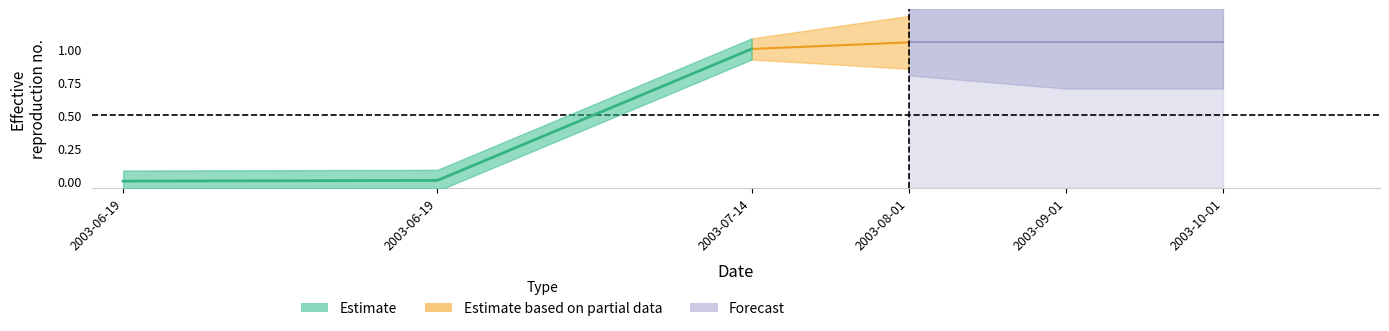

What is the average value?

0.3